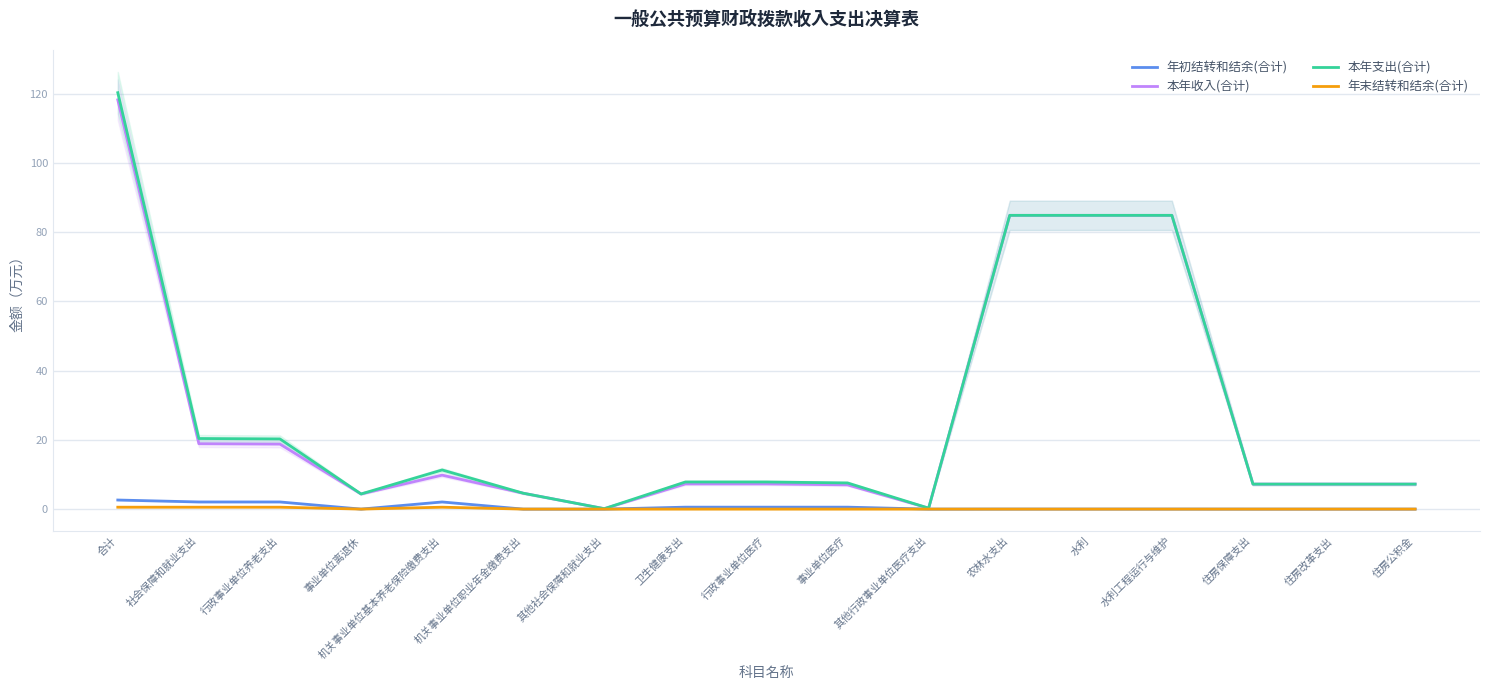

What is the difference between the maximum and minimum values in the 本年收入(合计) series?

118.0